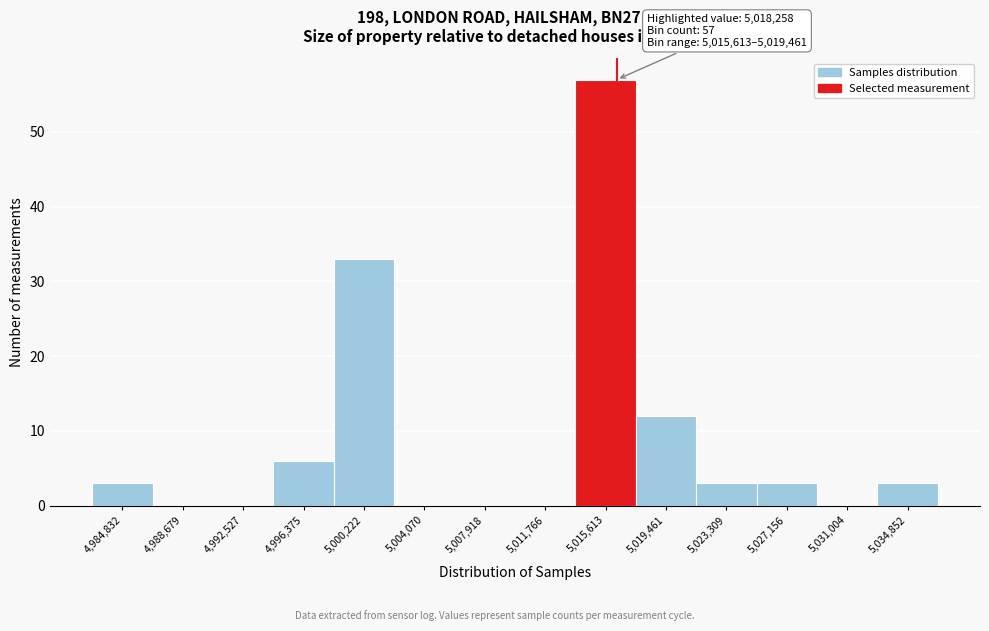

Reading right to left, list all the values displayed in this chart.

5,034,852=3	5,031,004=0	5,027,156=3	5,023,309=3	5,019,461=12	5,015,613=57	5,011,766=0	5,007,918=0	5,004,070=0	5,000,222=33	4,996,375=6	4,992,527=0	4,988,679=0	4,984,832=3